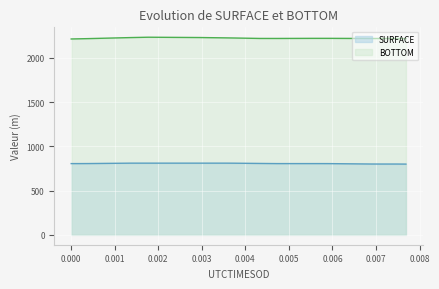

What is the maximum value shown in the chart?

2231.7